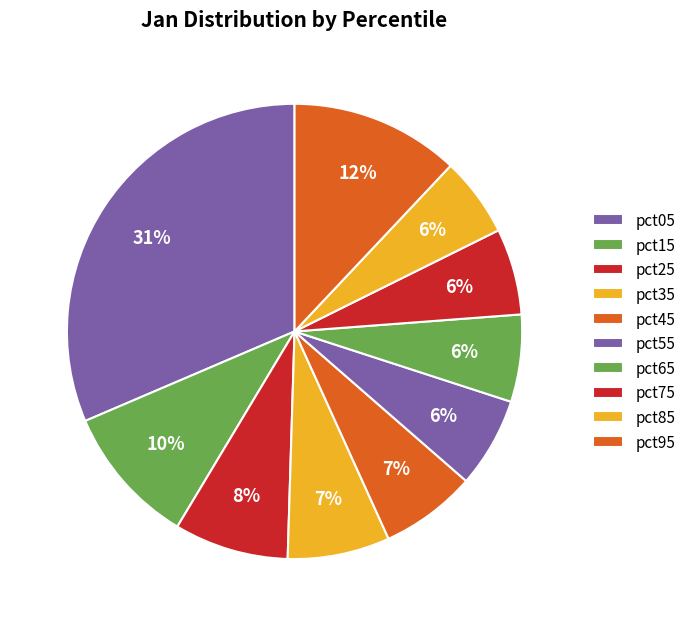

To the nearest percent, what portion does pct45 represent?

7%